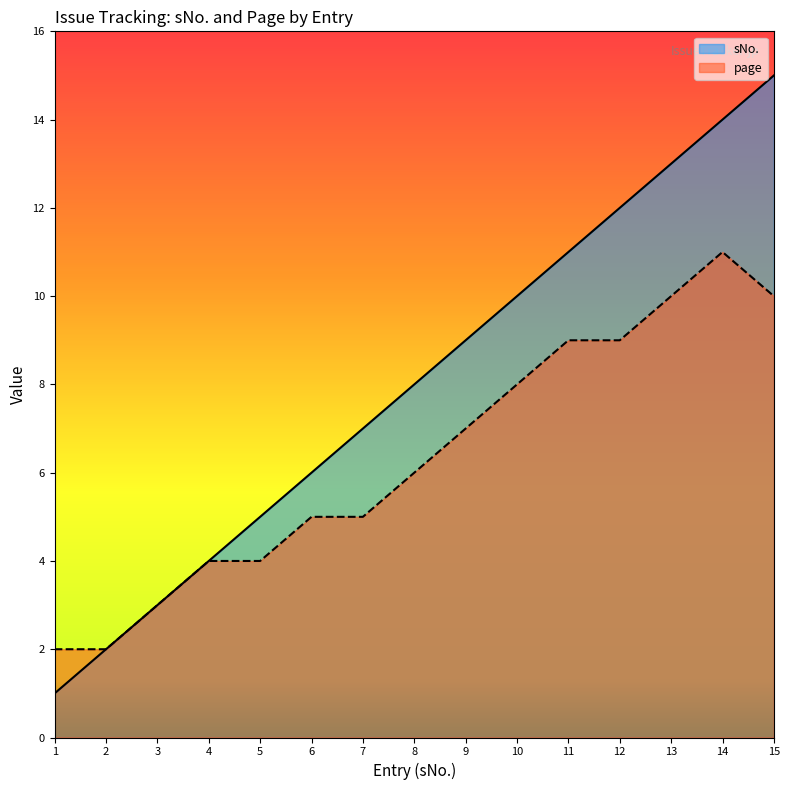

What is the difference between the highest and lowest values at 7?

2